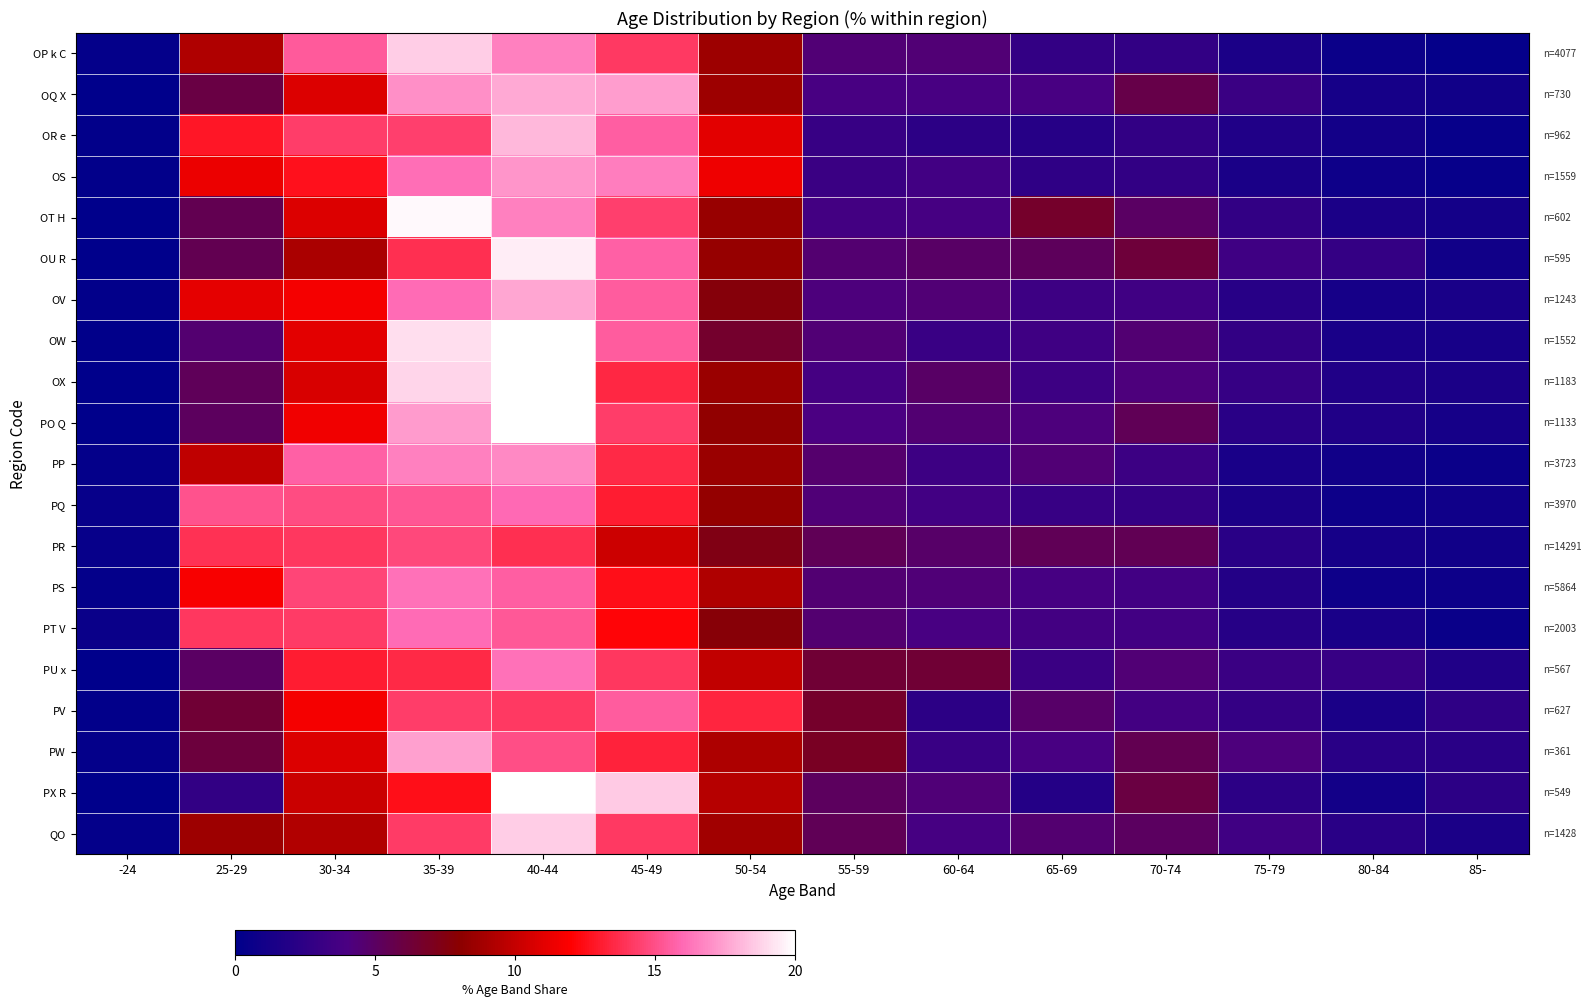

Between 55-59 and 60-64, which series saw the biggest shift?

PV